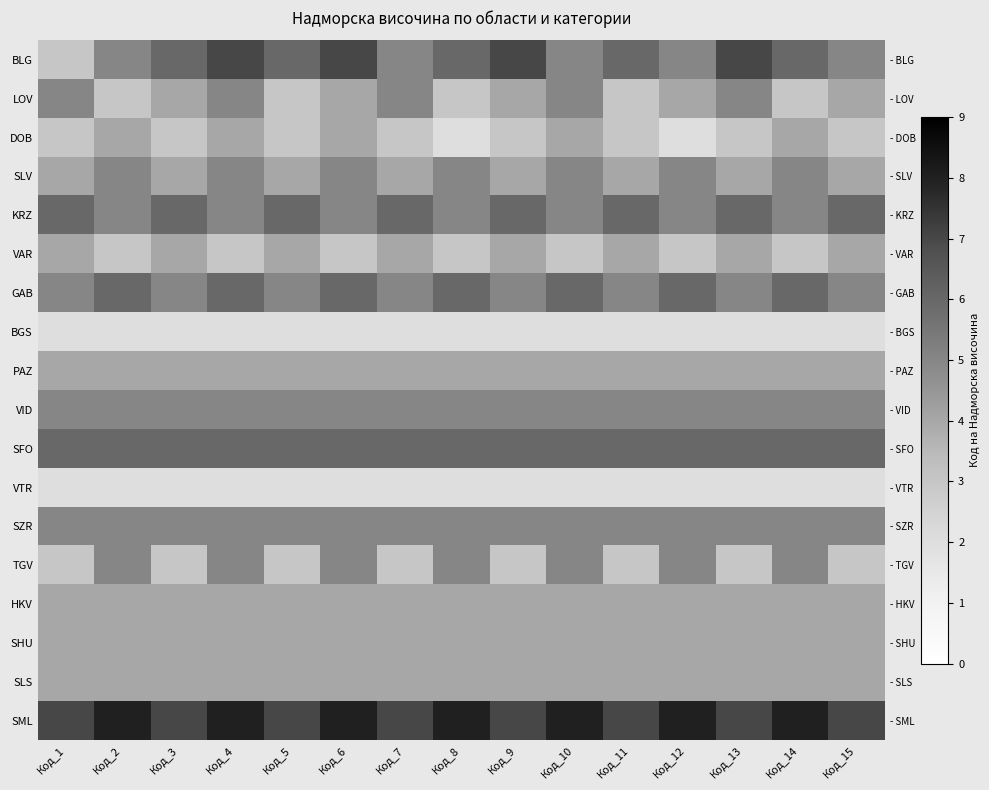

What is the approximate value of BGS at Код_13?

2